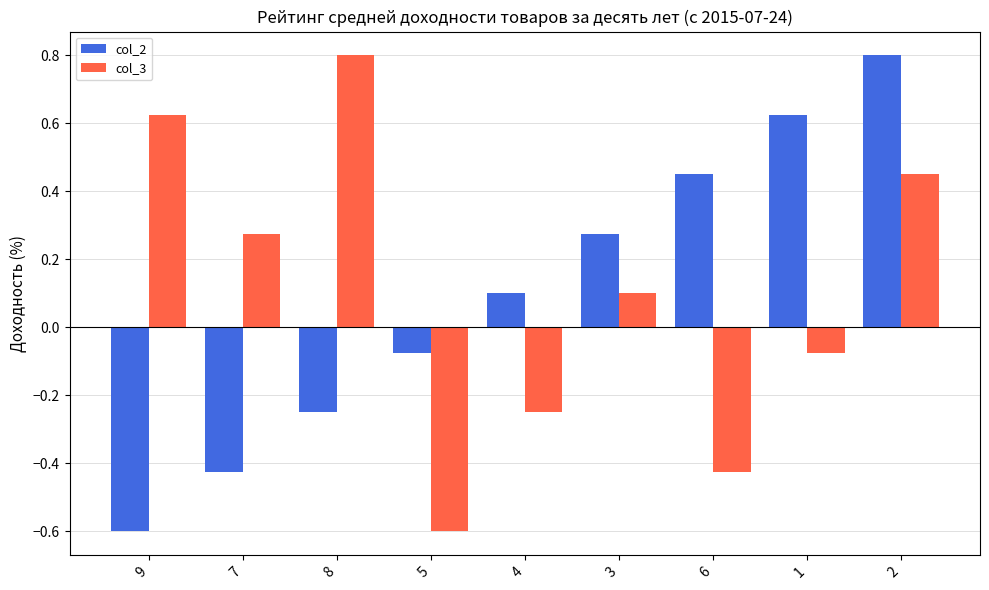

At how many categories does at least one series exceed 0?

8